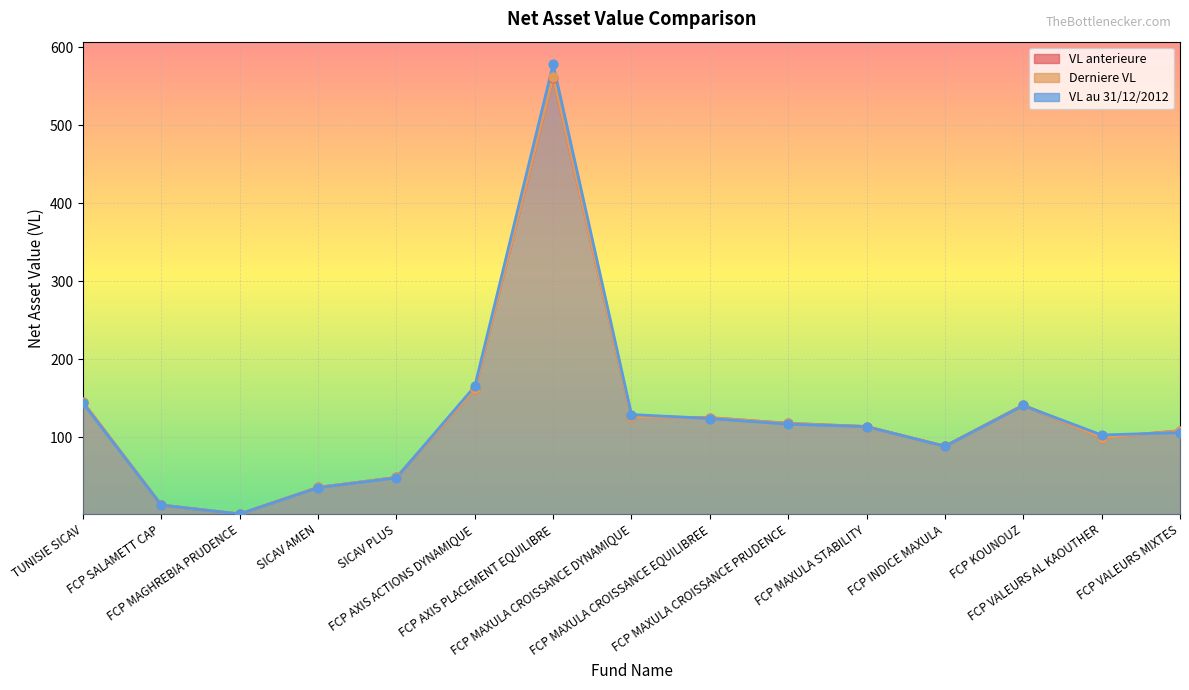

Which series reaches the maximum Y coordinate?

VL au 31/12/2012